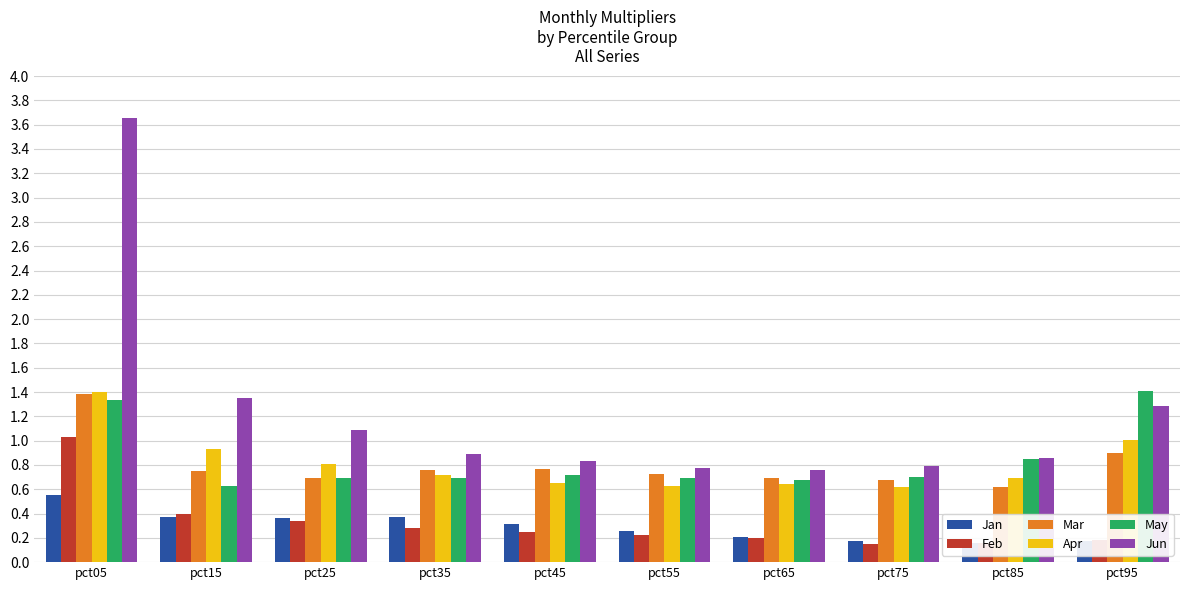

What is the value of the Jun bar at the 3rd from the left?

1.1